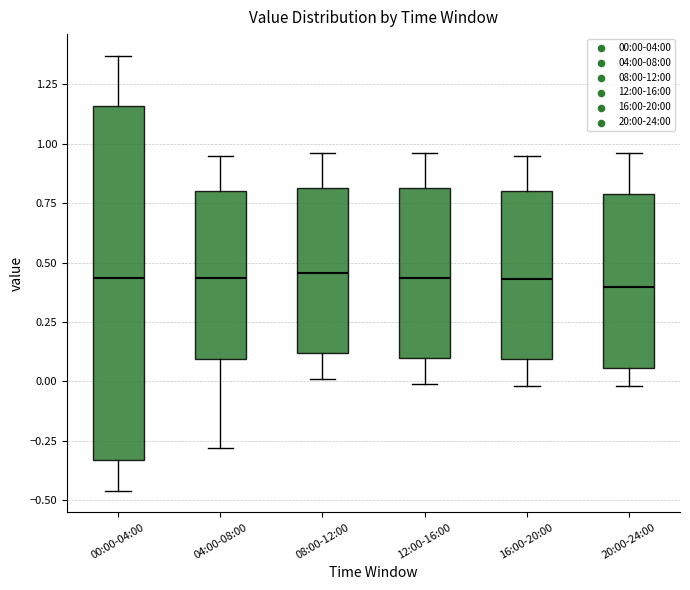

Where is the upper edge of the box for 20:00-24:00 on the y-axis? The values are not printed on the chart, so give them approximately, as read against the axis.

0.80